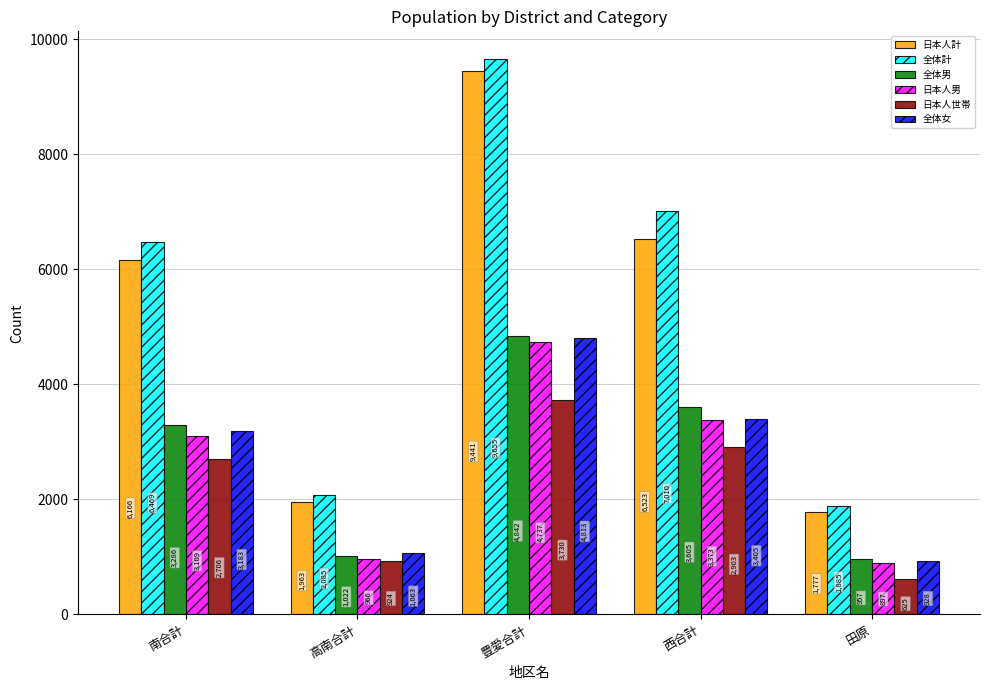

What position from the right is 西合計?

2